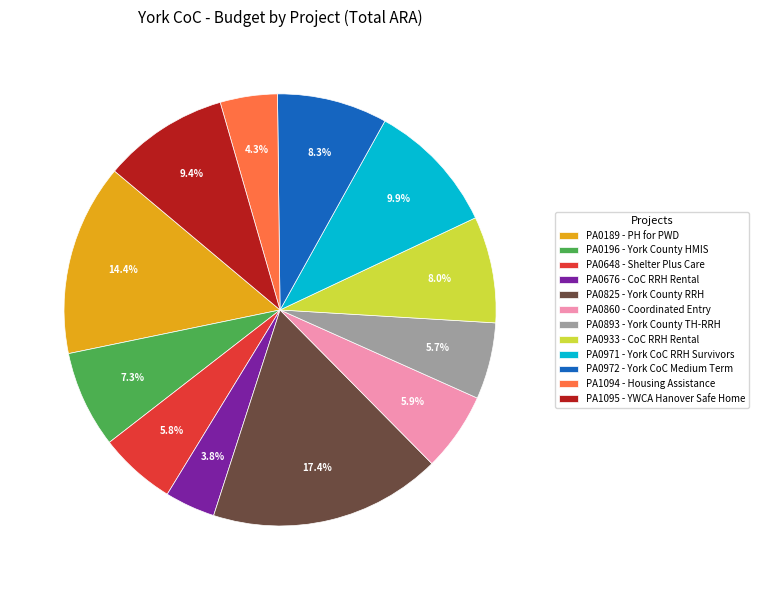

What portion of the pie excludes PA0933 - CoC RRH Rental?

92.0%